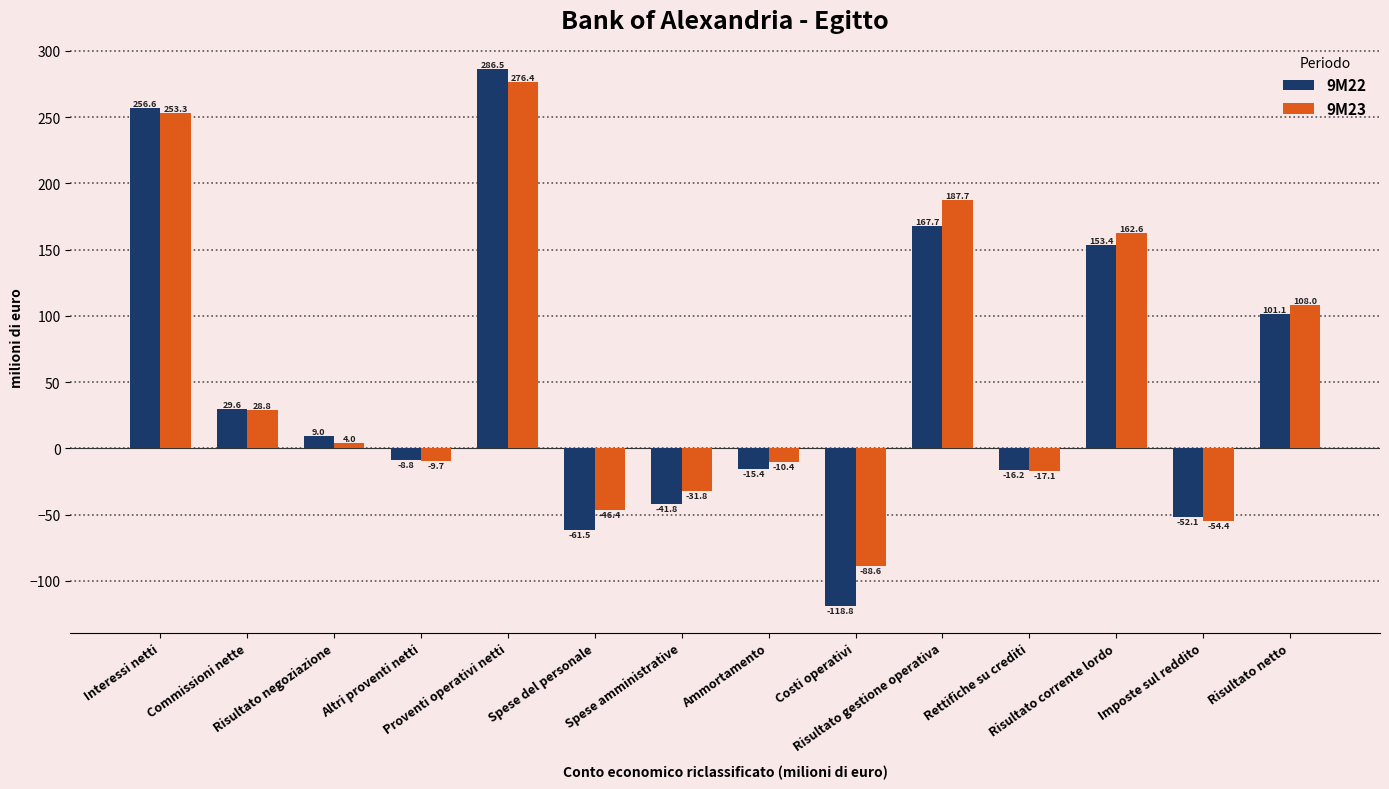

What is the difference between the maximum and minimum values in the 9M23 series?

365.0